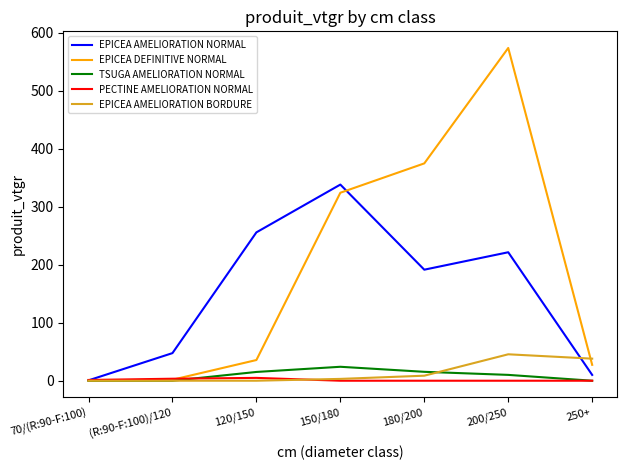

At which category is the sum across all series the highest?

200/250